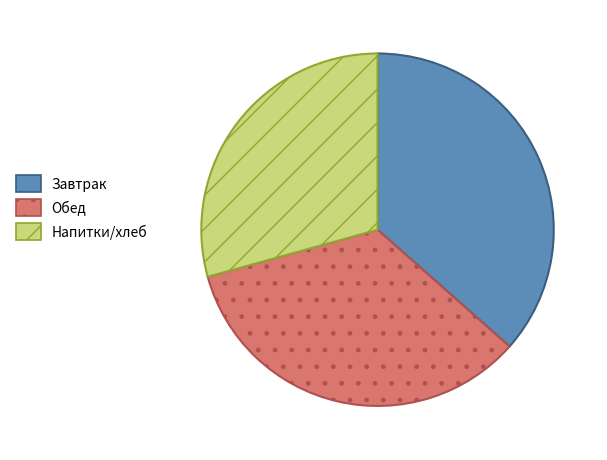

Count the number of slices in the pie.

3